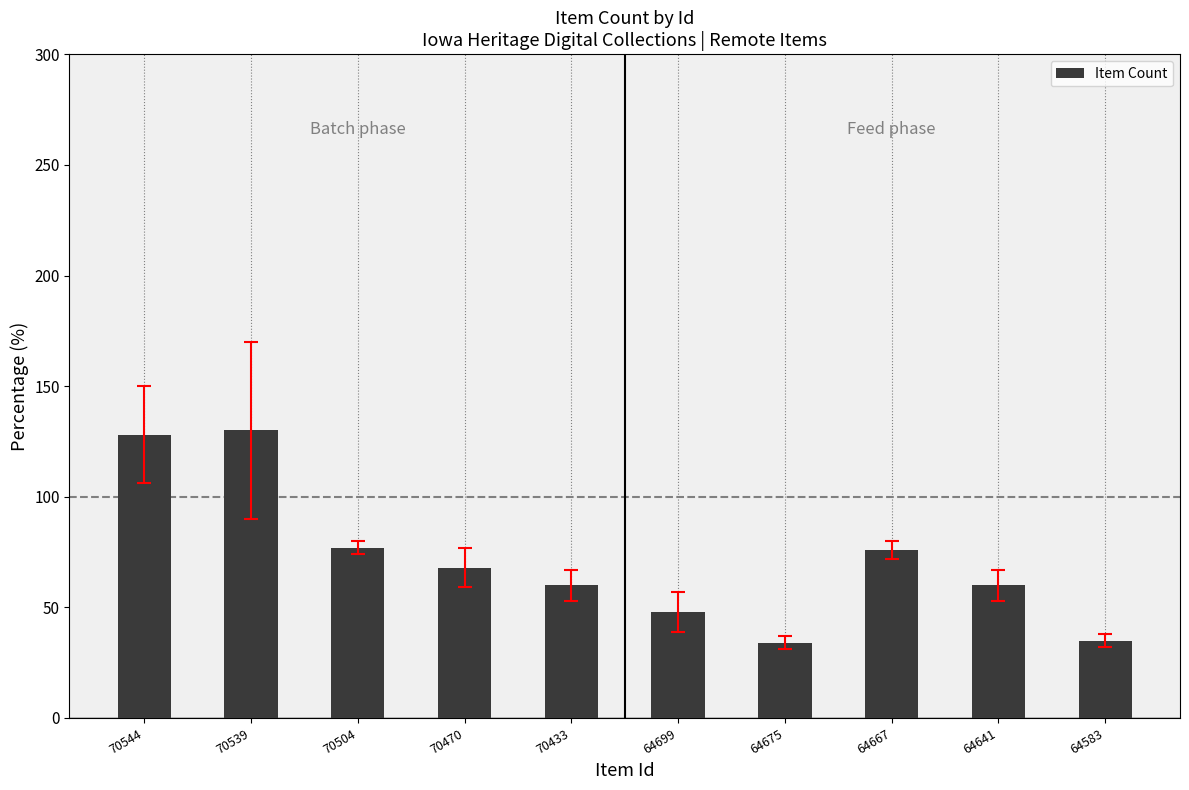

Which has a higher value, 70539 or 70470?

70539